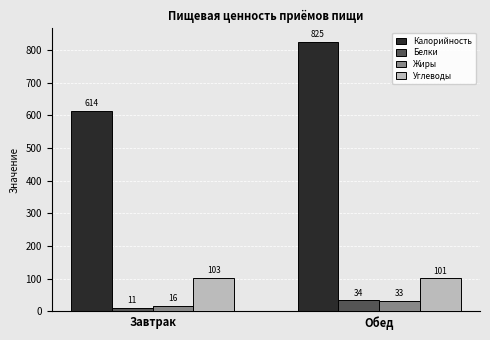

How many values in the Углеводы series are below 103?

1